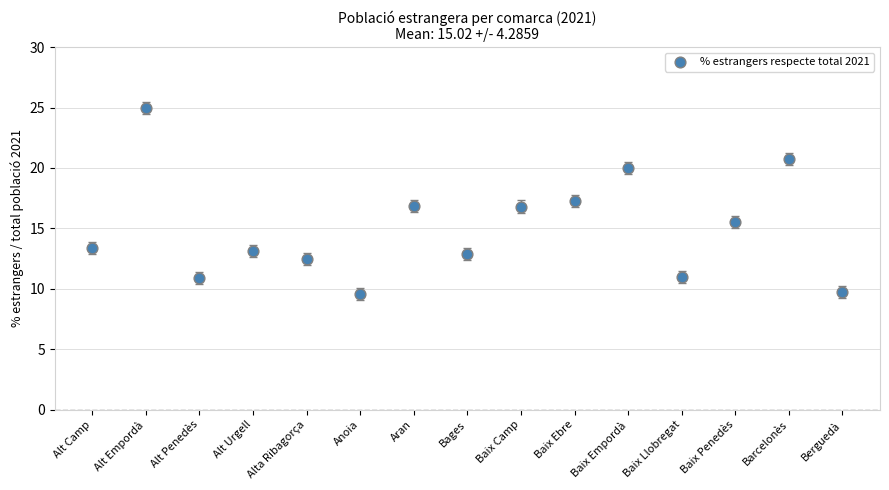

What is the range of Y values (max minus min)?

15.4